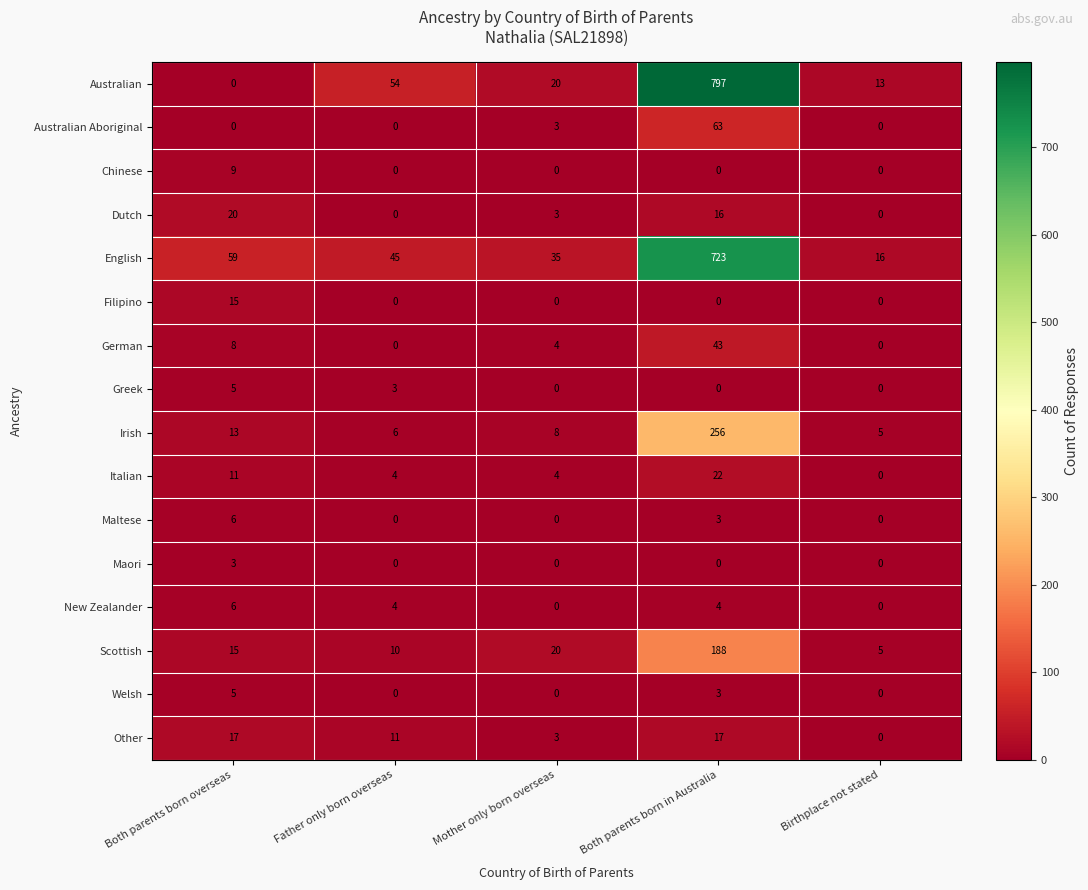

Is the value of Dutch at Both parents born overseas greater than the value of English at Mother only born overseas?

No